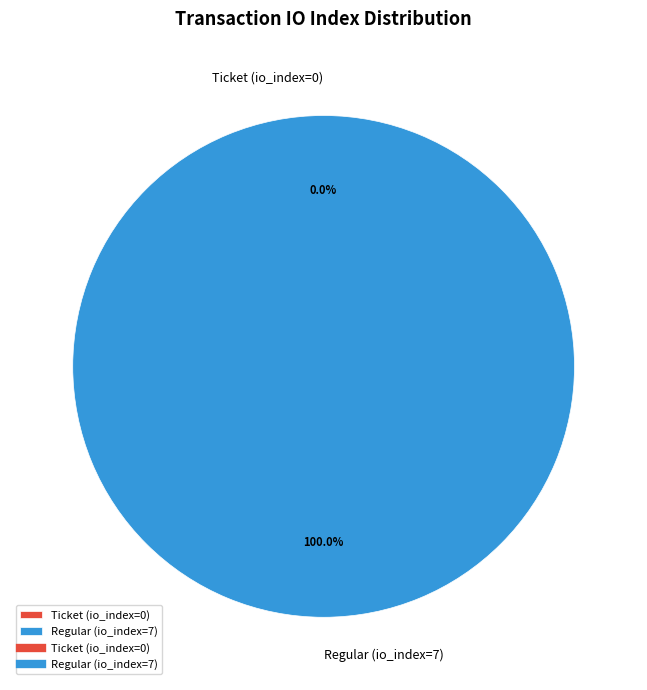

What percentage do Regular (io_index=7) and Ticket (io_index=0) together represent?

100.0%